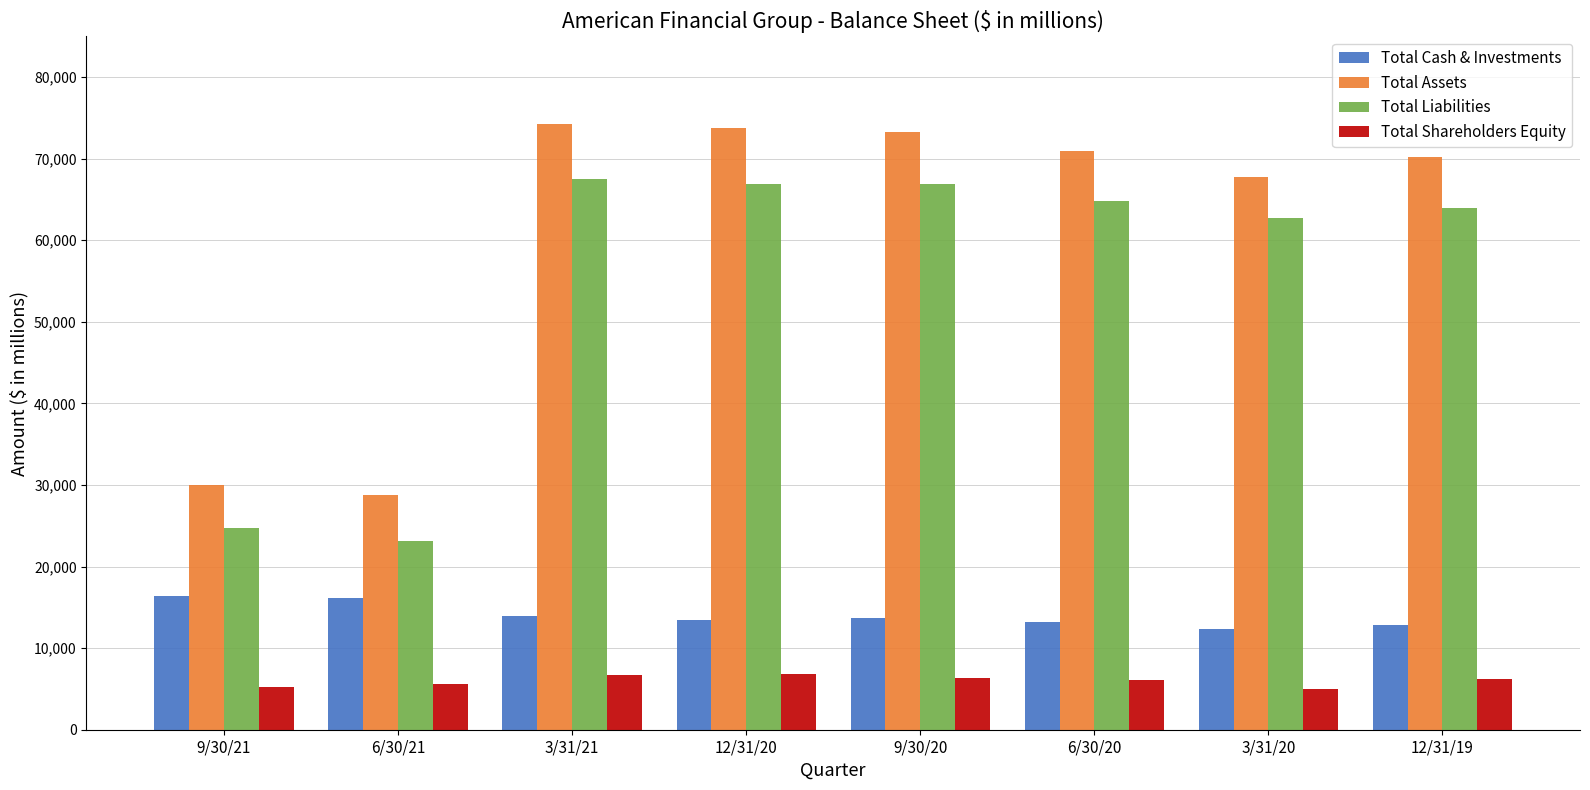

At how many categories does at least one series exceed 52869?

6